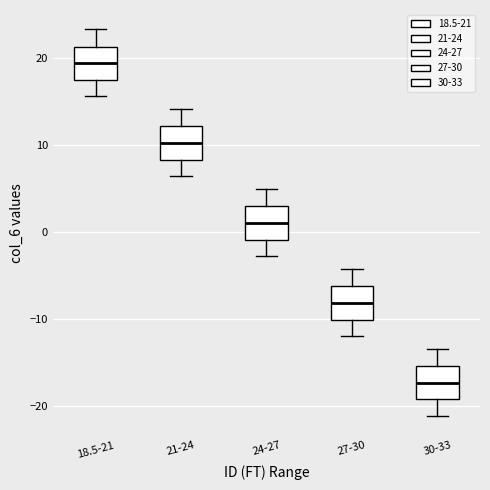

Reading left to right, read every box against the y-axis: the position of its median line, the range the box covers, and the ends of its whiskers. The values are not printed on the chart, so give them approximately, as read against the axis.

18.5-21: median 19, box 18 to 21, whiskers 16 to 23
21-24: median 10, box 8 to 12, whiskers 6 to 14
24-27: median 1, box -1 to 3, whiskers -3 to 5
27-30: median -8, box -10 to -6, whiskers -12 to -4
30-33: median -17, box -19 to -15, whiskers -21 to -13